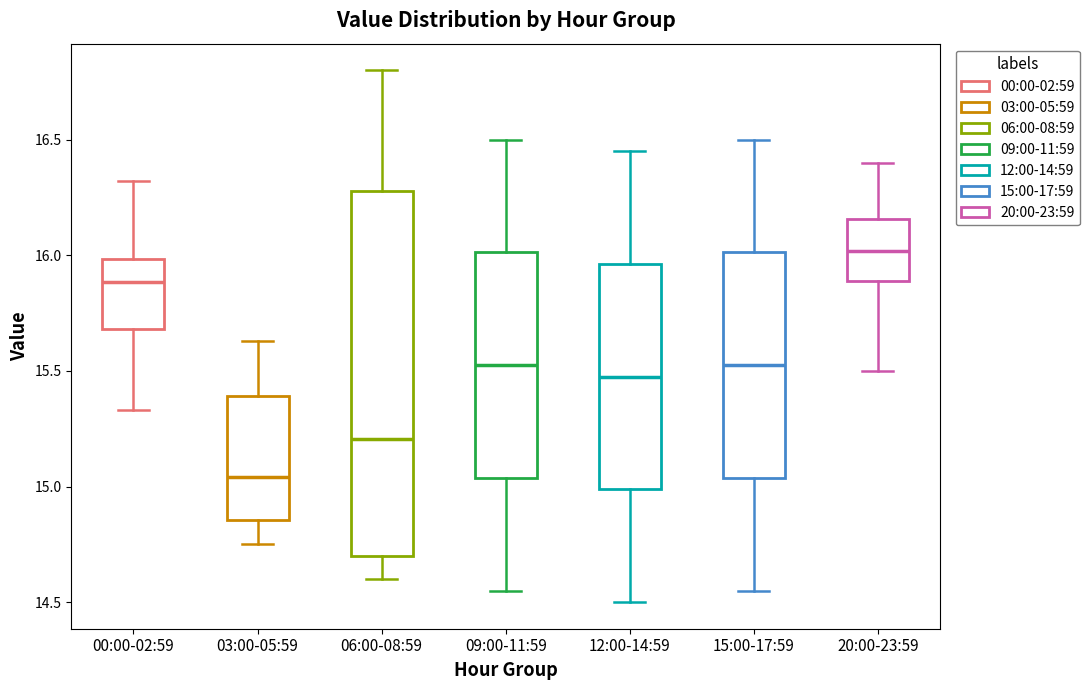

Reading left to right, transcribe this box plot: for each box, give where its median line is, the range the box spans, and where its two whiskers end, as read against the y-axis. The values are not printed on the chart, so give them approximately, as read against the axis.

00:00-02:59: median 15.90, box 15.70 to 16.00, whiskers 15.35 to 16.30
03:00-05:59: median 15.05, box 14.85 to 15.40, whiskers 14.75 to 15.65
06:00-08:59: median 15.20, box 14.70 to 16.30, whiskers 14.60 to 16.80
09:00-11:59: median 15.55, box 15.05 to 16.00, whiskers 14.55 to 16.50
12:00-14:59: median 15.50, box 15.00 to 15.95, whiskers 14.50 to 16.45
15:00-17:59: median 15.55, box 15.05 to 16.00, whiskers 14.55 to 16.50
20:00-23:59: median 16.00, box 15.90 to 16.15, whiskers 15.50 to 16.40